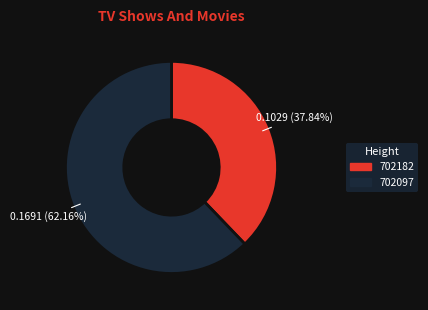

Rank the categories by value from lowest to highest.

702182, 702097